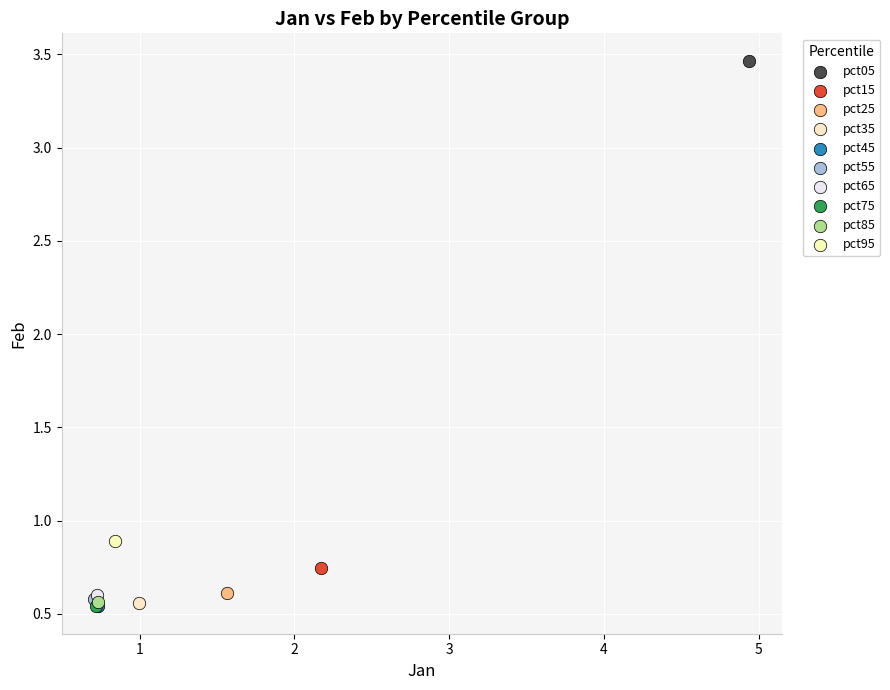

What are all the series names shown in the legend?

pct05, pct15, pct25, pct35, pct45, pct55, pct65, pct75, pct85, pct95